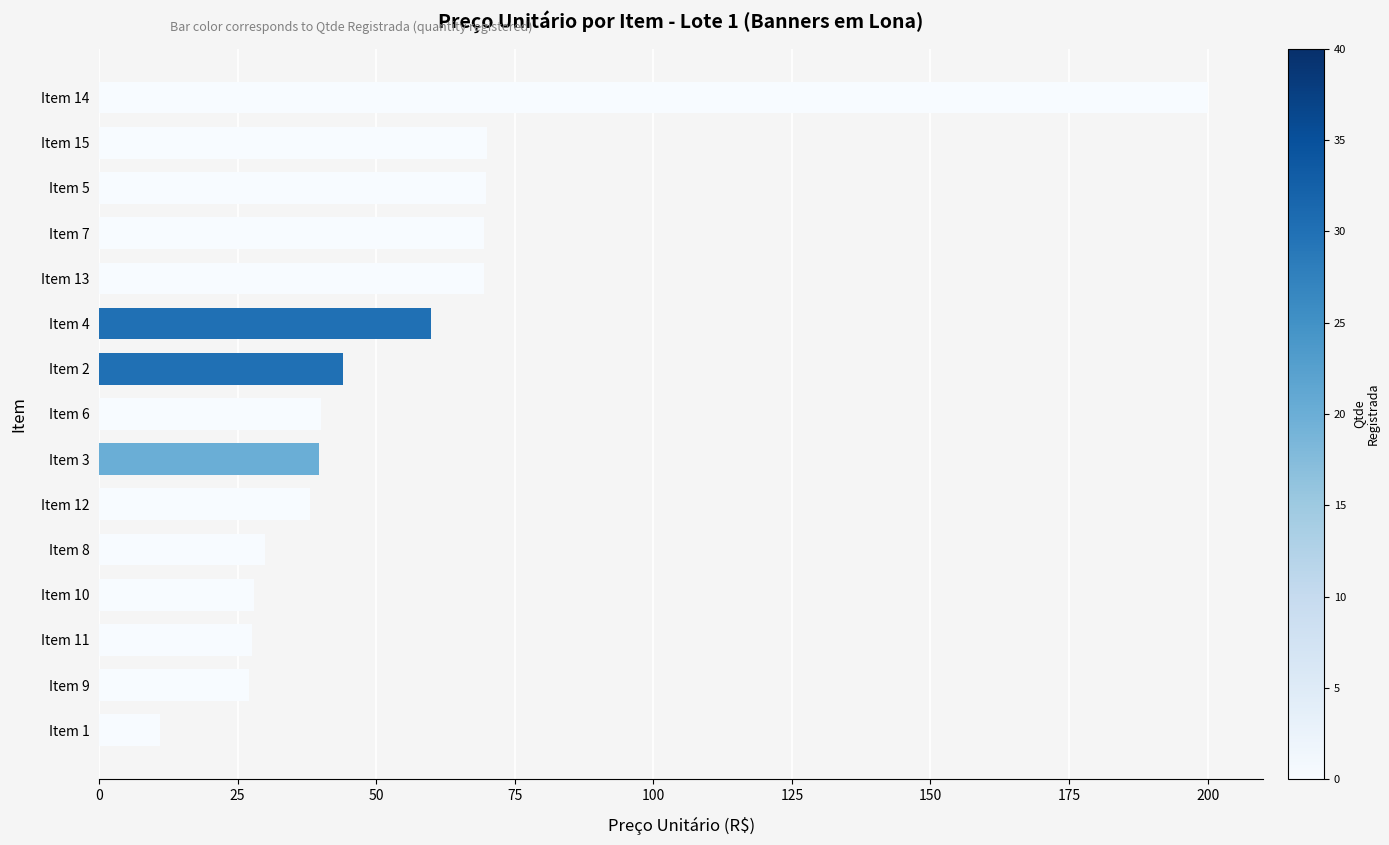

What is the minimum value shown in the chart?

11.0